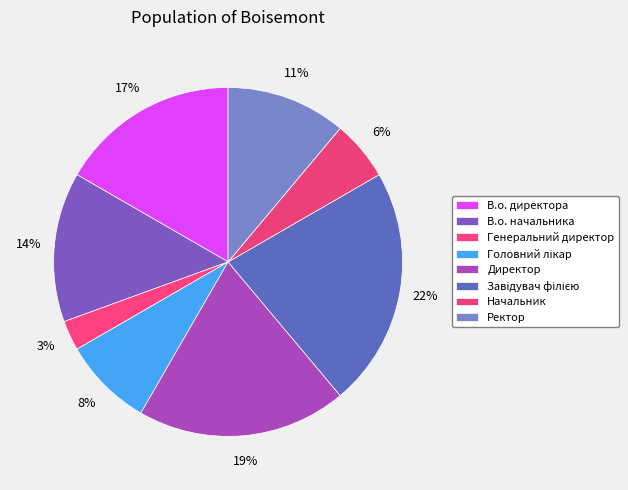

What percentage is the Головний лікар slice, to the nearest percent?

8%